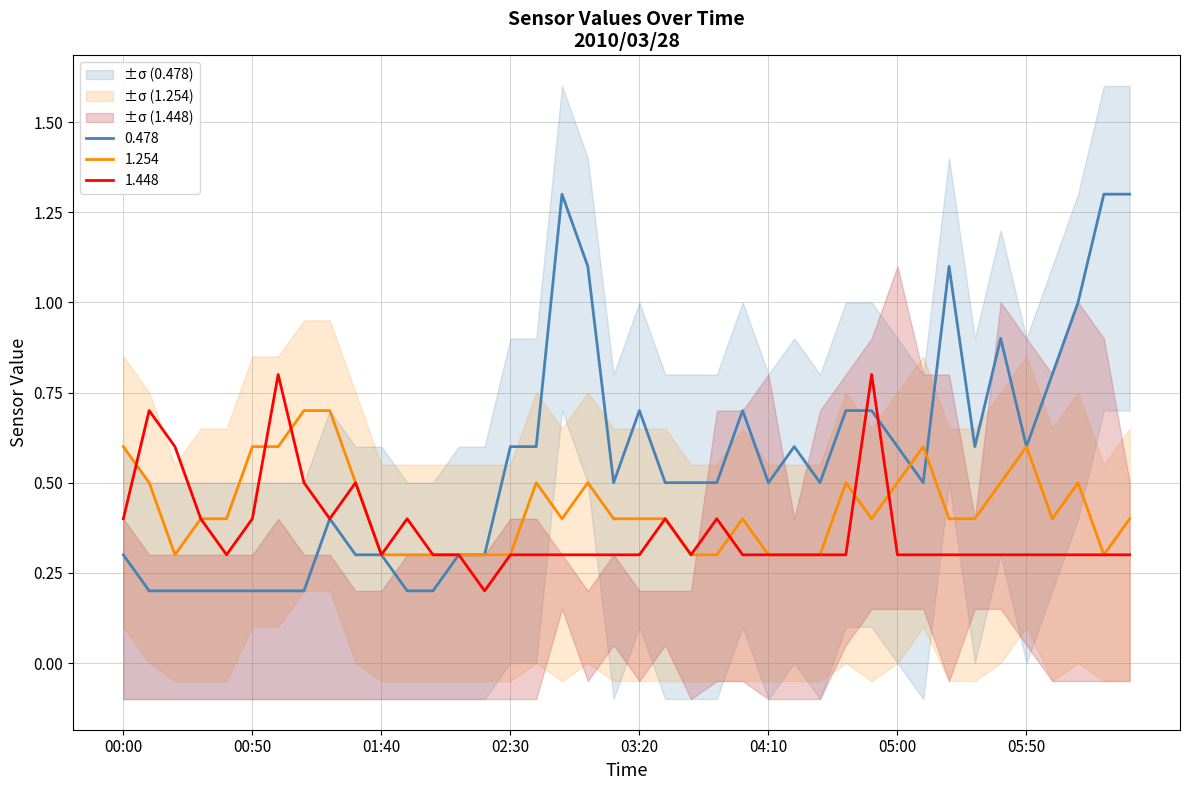

What is the total value across all series at 2010/03/28 03:00?

1.9